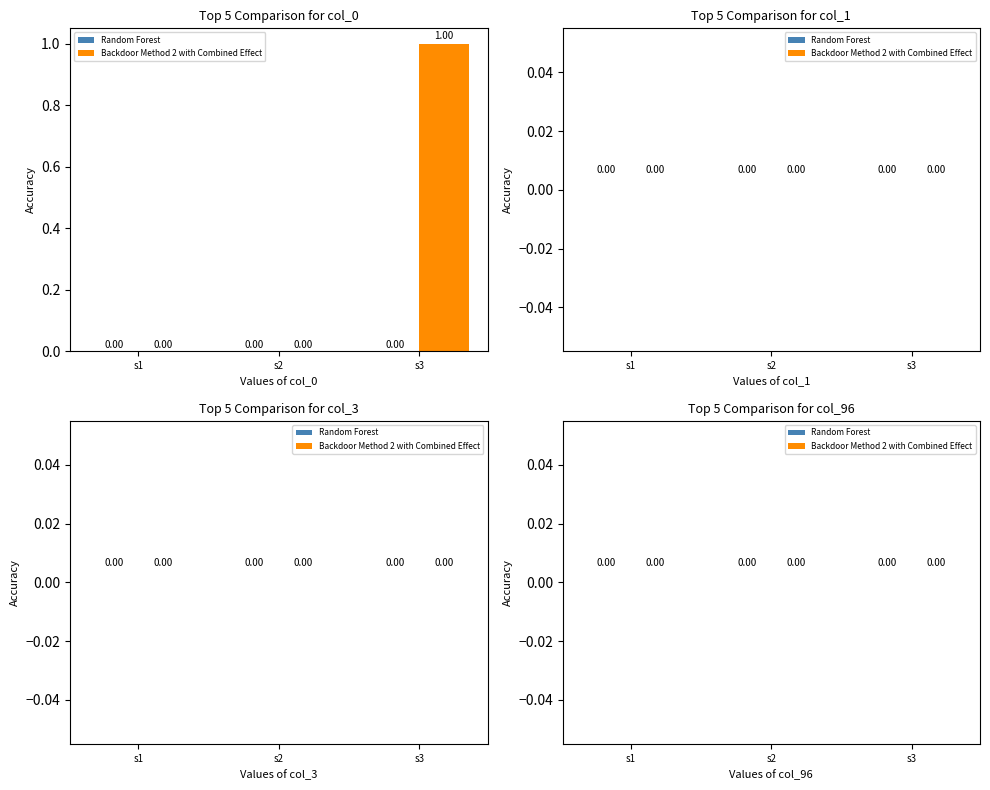

What is the greatest value displayed?

1.0